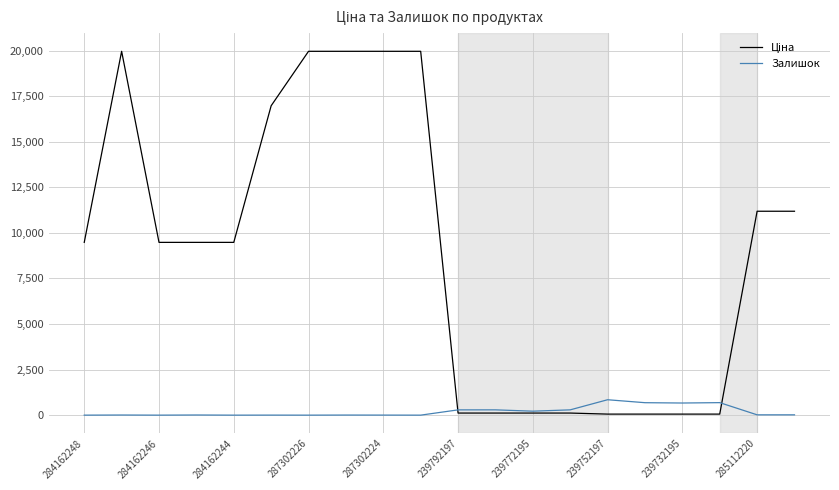

What is the greatest value displayed?

19964.2